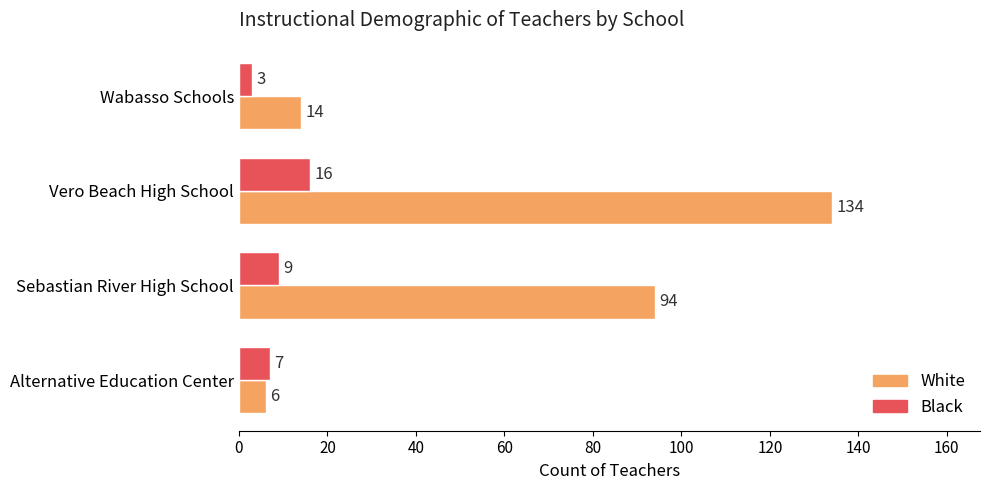

True or false: White has a value of 14 at Wabasso Schools.

True